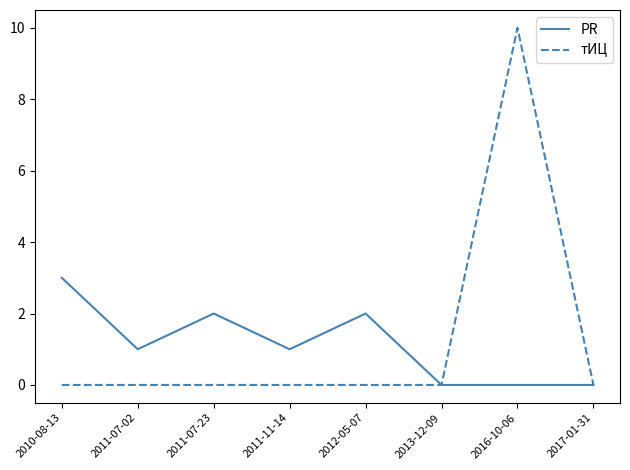

Does the chart display data point markers on the line(s)?

No